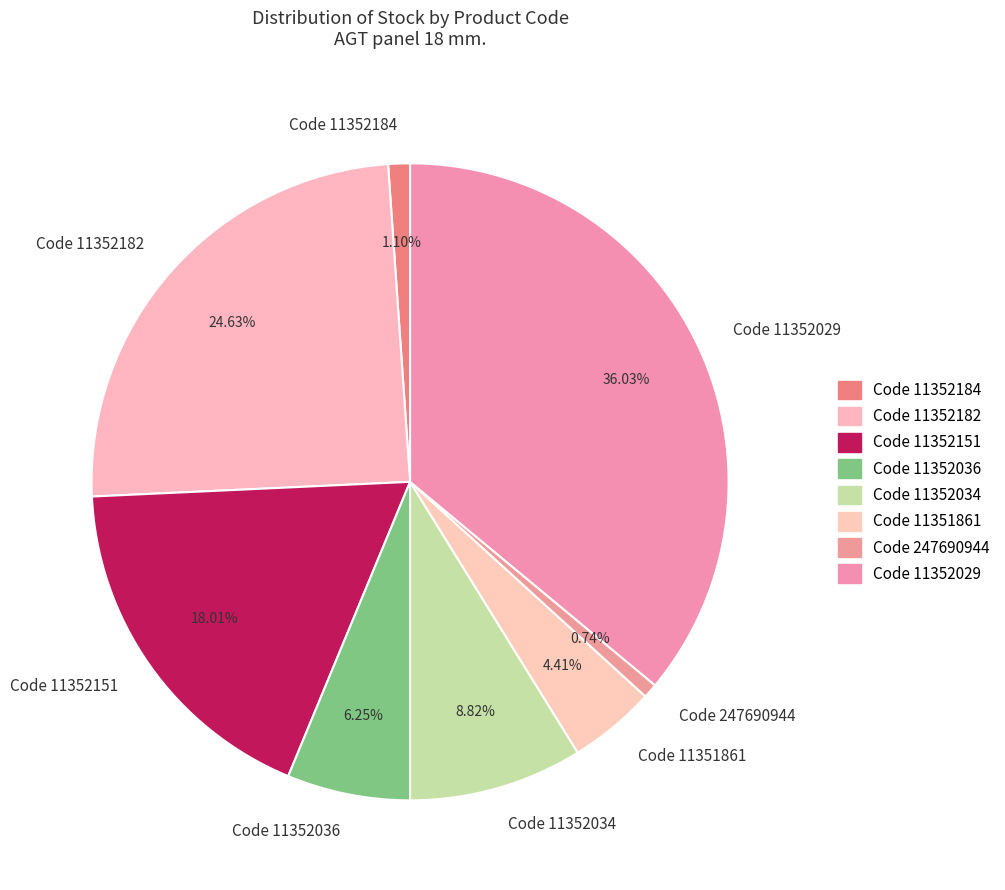

Which slice is the largest?

Code 11352029